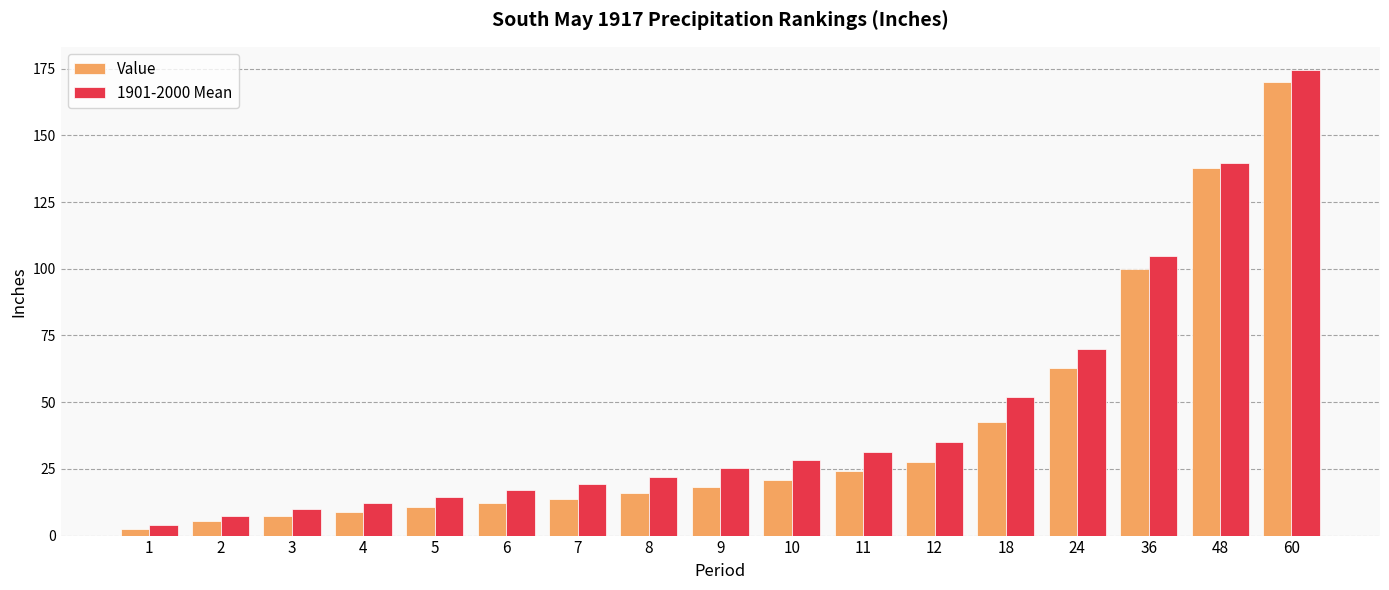

How many bars are there in each group?

2